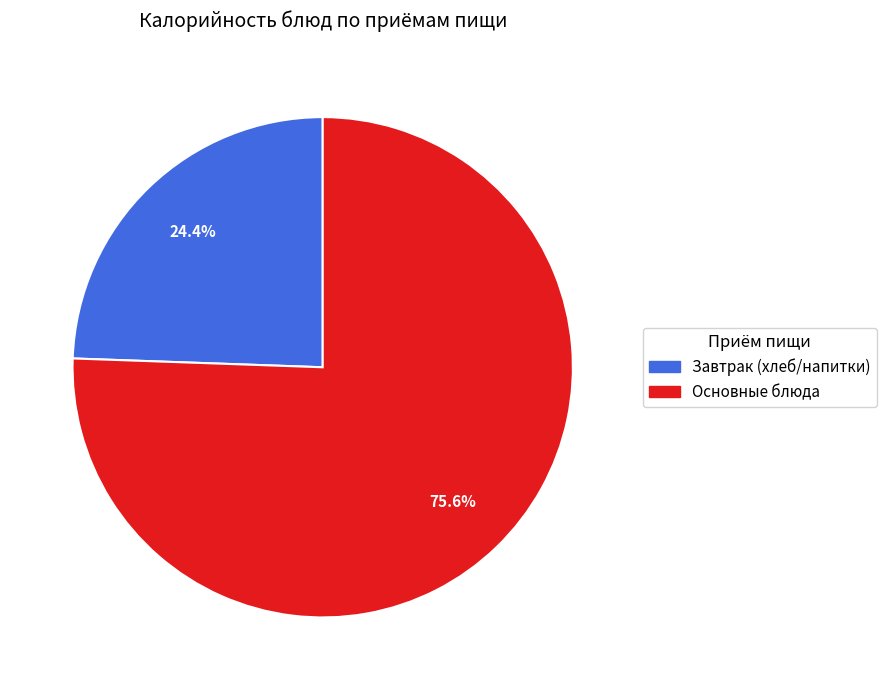

Is there any slice that represents more than half of the pie?

Yes